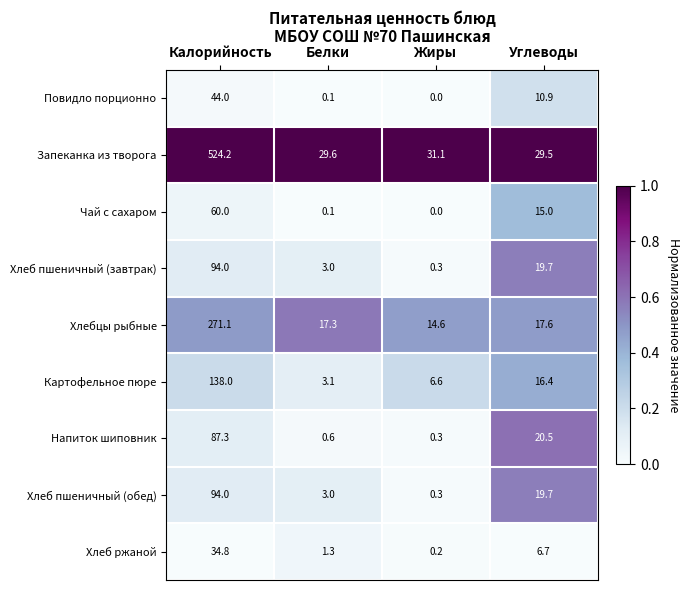

Is it true that Чай с сахаром equals 0.1 at Белки?

True